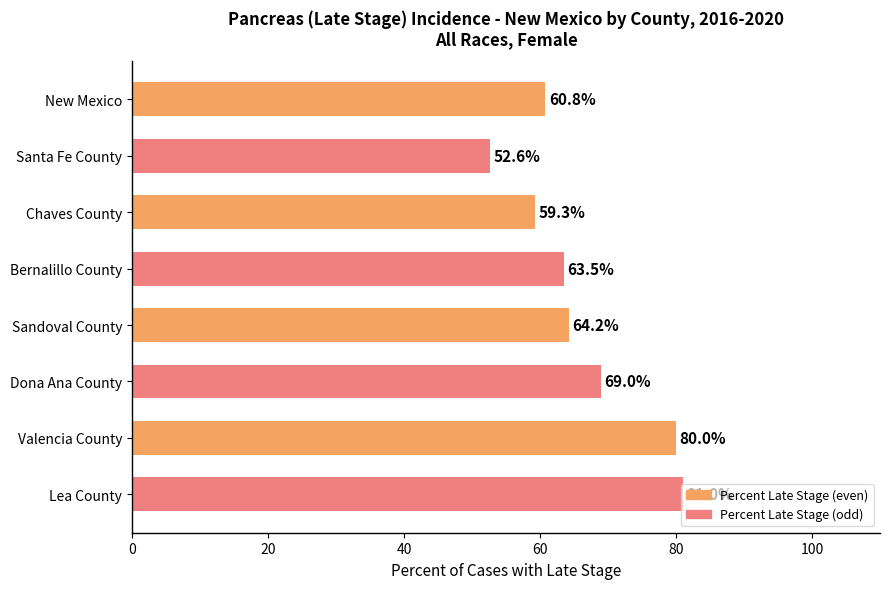

What is the average value?

66.3